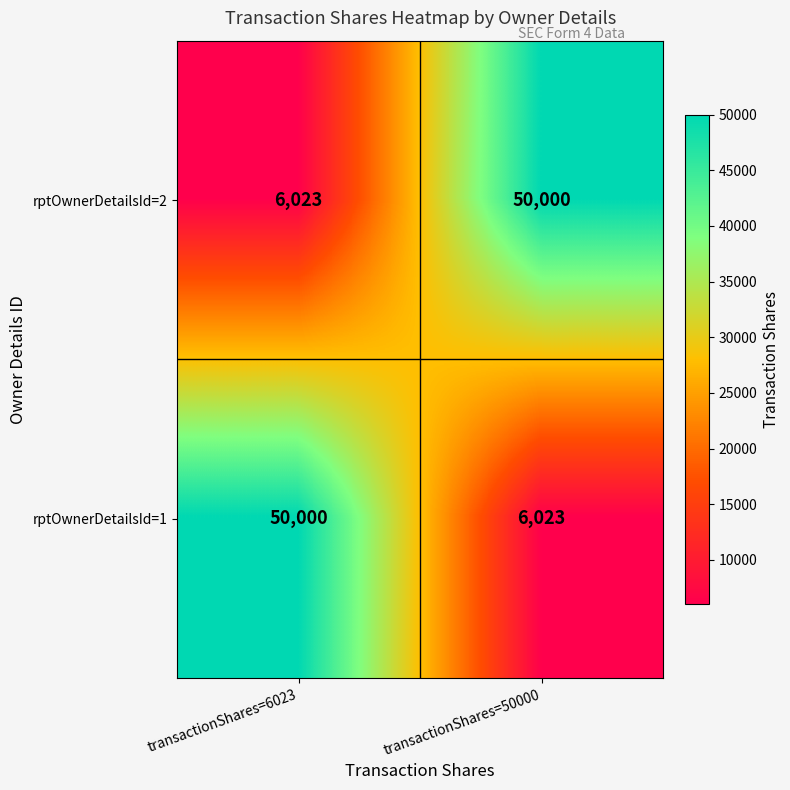

What is the sum of the rptOwnerDetailsId=1 values at transactionShares=50000 and transactionShares=6023?

56023